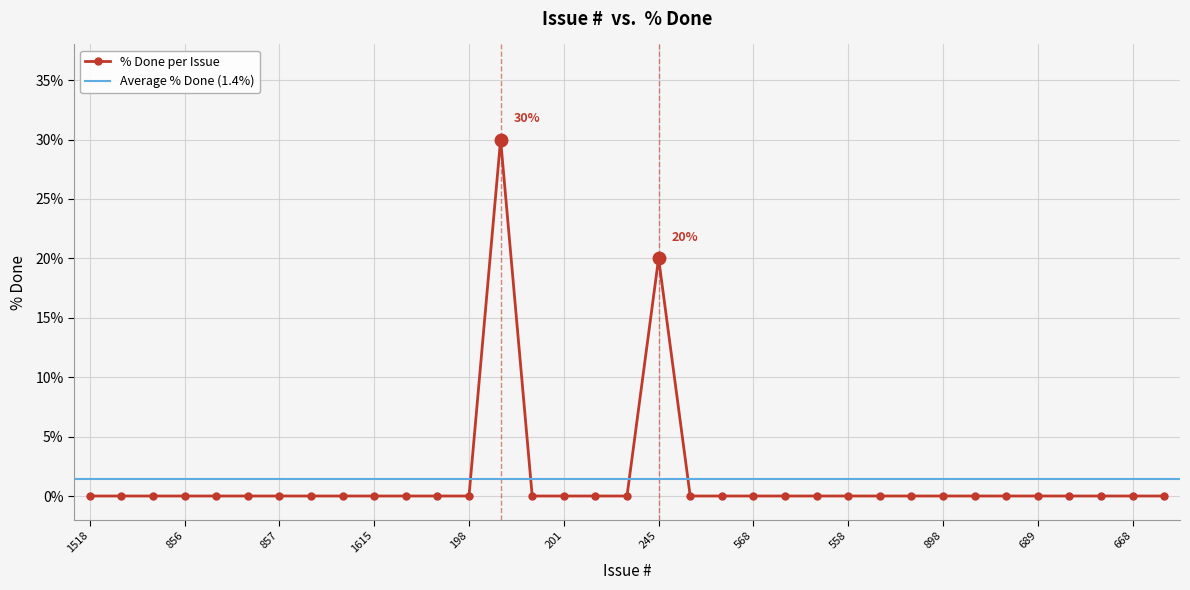

List the labels in order of value, largest first.

207, 245, 1518, 686, 1278, 856, 1576, 1547, 857, 677, 258, 1615, 643, 189, 198, 246, 201, 143, 243, 553, 1140, 568, 560, 586, 558, 569, 573, 898, 897, 692, 689, 688, 687, 668, 666